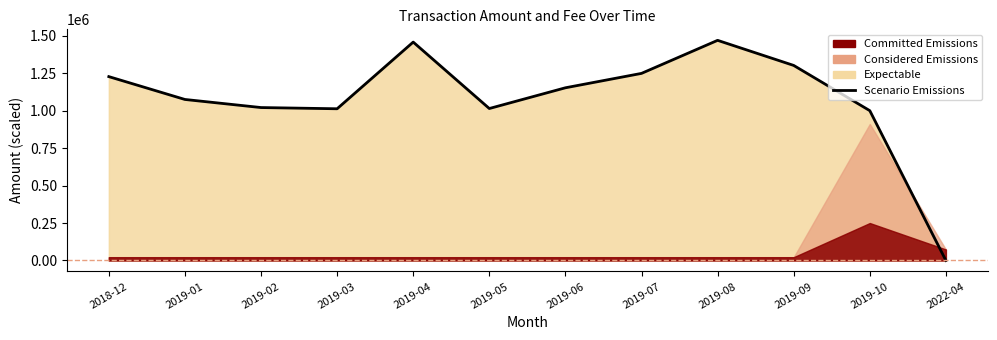

What is the difference between the values at 2019-10 and 2018-12?

227225.2